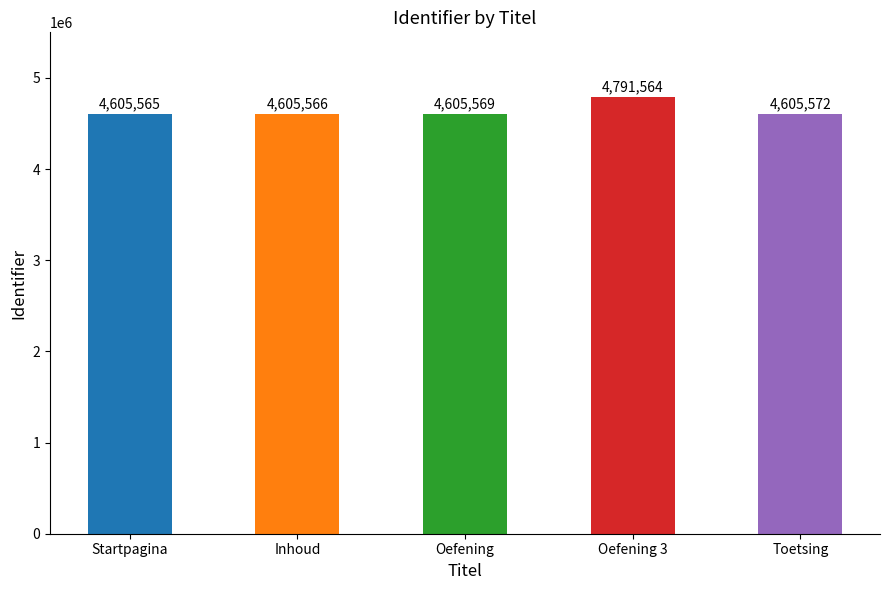

What is the label of the 1st bar from the left?

Startpagina